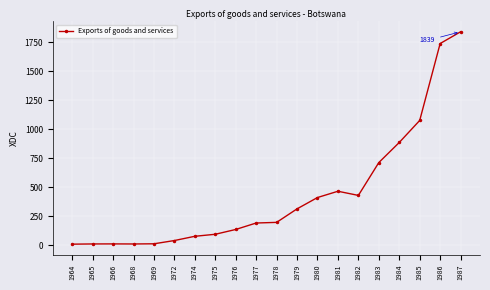

What is the sum of all values?

8647.9